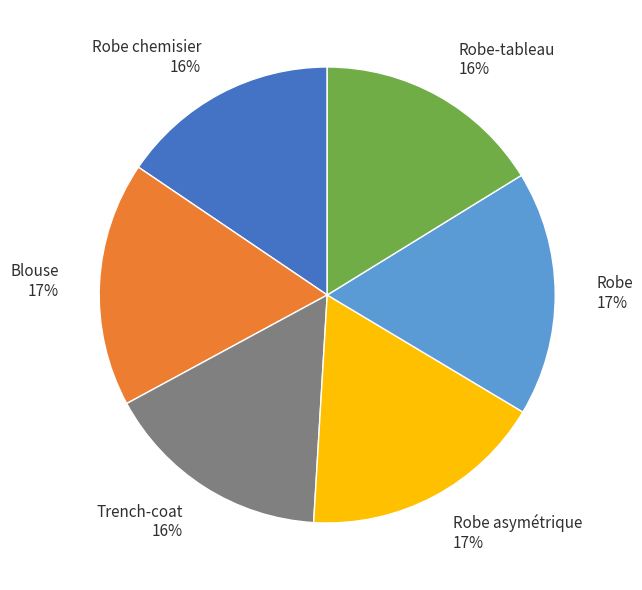

What percentage is the Trench-coat 16% slice, to the nearest percent?

16%